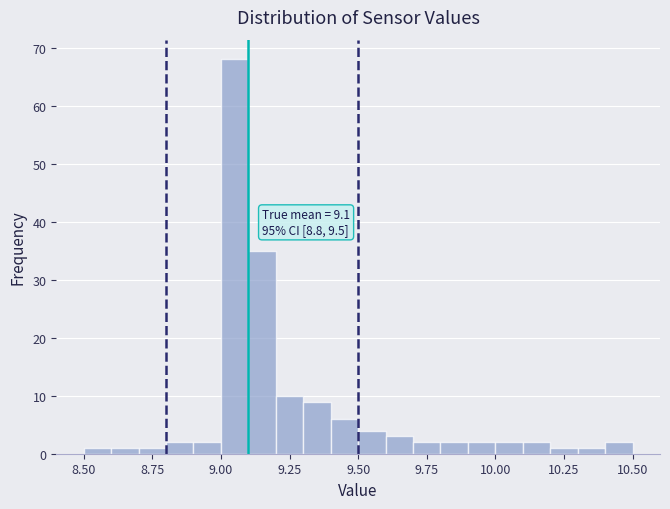

Read against the x-axis, roughly where is the centre of the tallest bar?

9.05